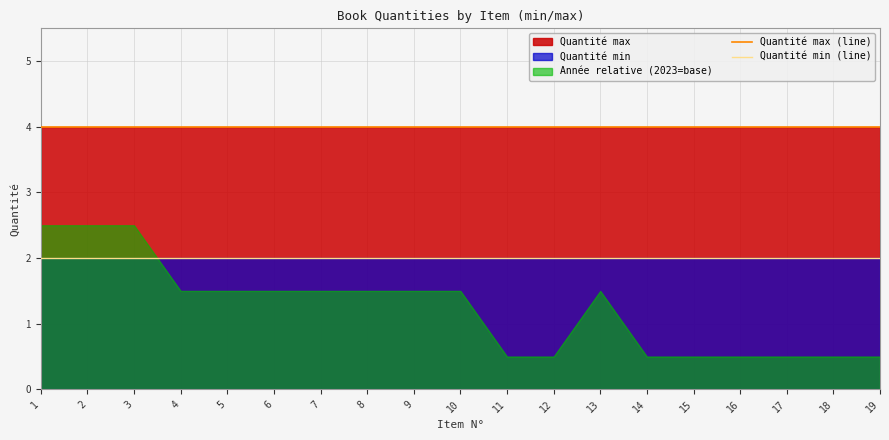

What is the sum of the Quantité max (line) values at 5 and 11?

8